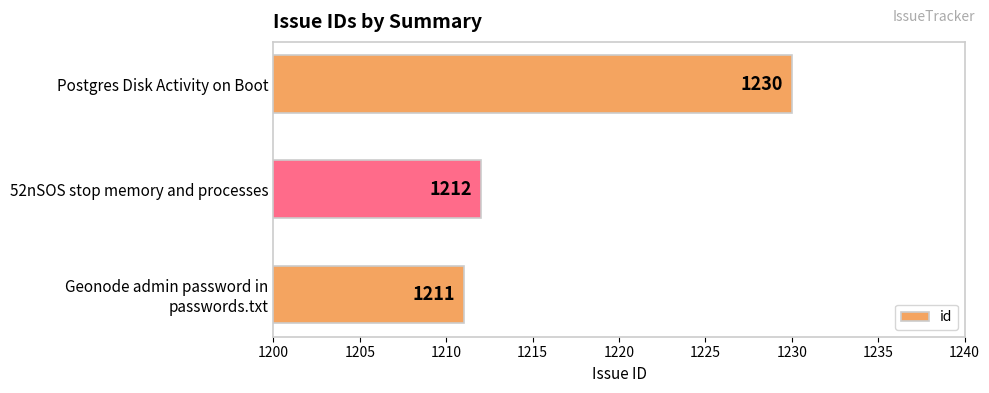

Is it true that the value at 52nSOS stop memory and processes is 1212?

True